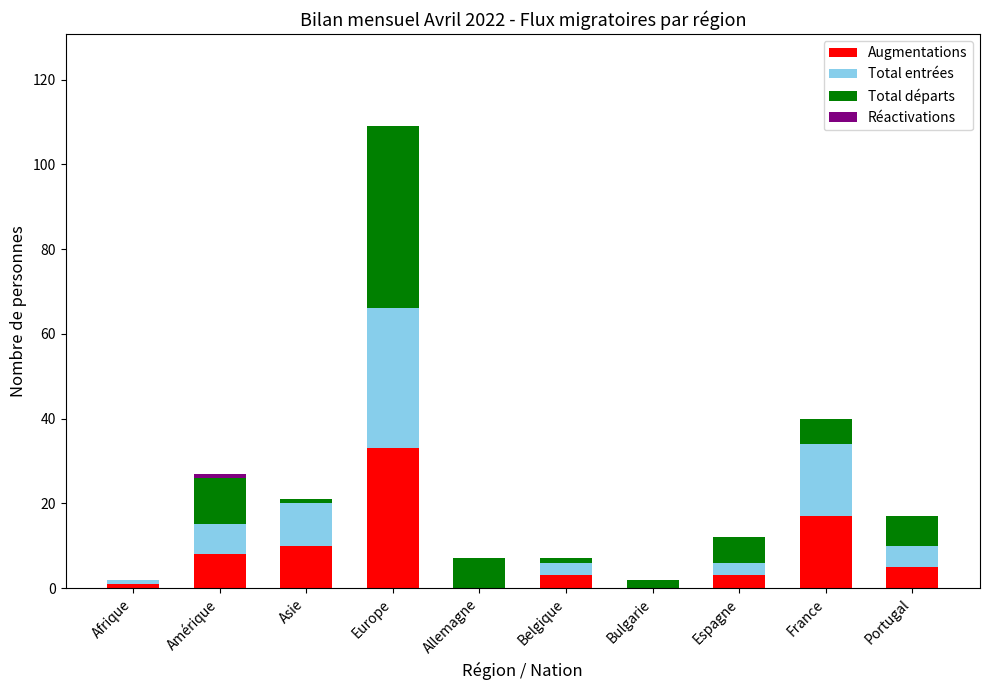

Which category has the highest value in the Augmentations series?

Europe